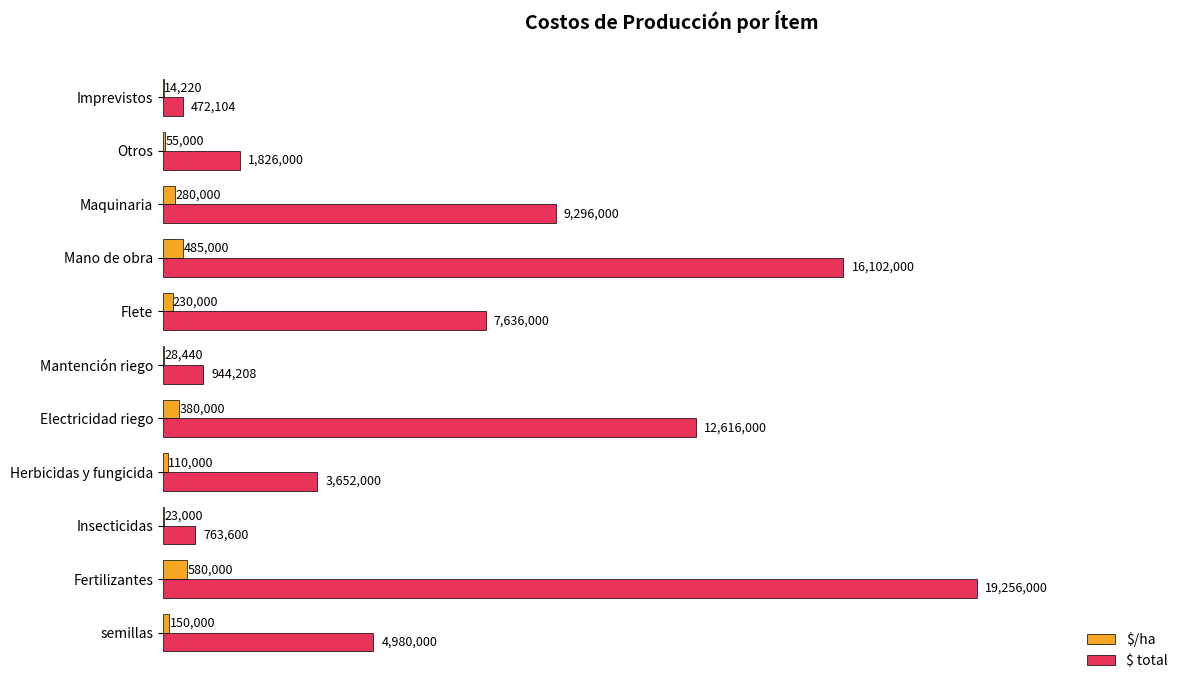

At which category is the sum across all series the highest?

Fertilizantes